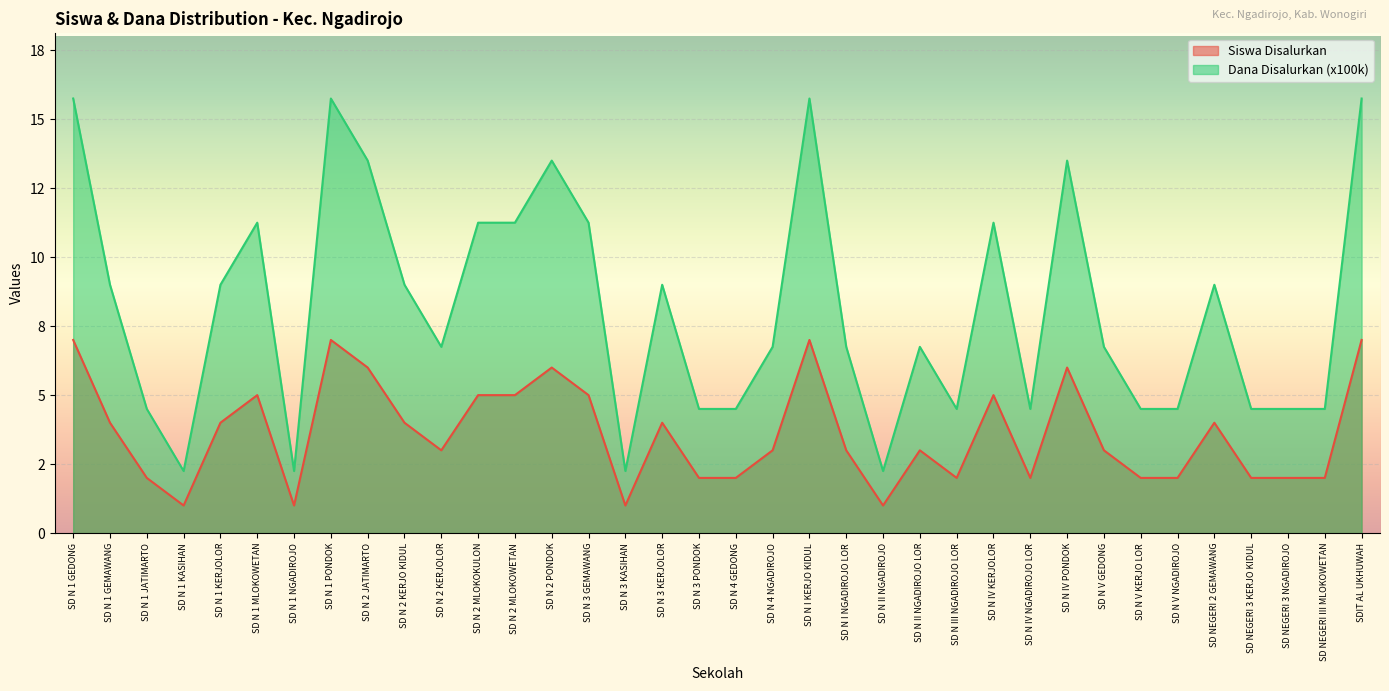

List the labels in order of Siswa Disalurkan value, largest first.

SD N 1 GEDONG, SD N 1 PONDOK, SD N I KERJO KIDUL, SDIT AL UKHUWAH, SD N 2 JATIMARTO, SD N 2 PONDOK, SD N IV PONDOK, SD N 1 MLOKOWETAN, SD N 2 MLOKOKULON, SD N 2 MLOKOWETAN, SD N 3 GEMAWANG, SD N IV KERJOLOR, SD N 1 GEMAWANG, SD N 1 KERJOLOR, SD N 2 KERJO KIDUL, SD N 3 KERJOLOR, SD NEGERI 2 GEMAWANG, SD N 2 KERJOLOR, SD N 4 NGADIROJO, SD N I NGADIROJO LOR, SD N II NGADIROJO LOR, SD N V GEDONG, SD N 1 JATIMARTO, SD N 3 PONDOK, SD N 4 GEDONG, SD N III NGADIROJO LOR, SD N IV NGADIROJO LOR, SD N V KERJO LOR, SD N V NGADIROJO, SD NEGERI 3 KERJO KIDUL, SD NEGERI 3 NGADIROJO, SD NEGERI III MLOKOWETAN, SD N 1 KASIHAN, SD N 1 NGADIROJO, SD N 3 KASIHAN, SD N II NGADIROJO